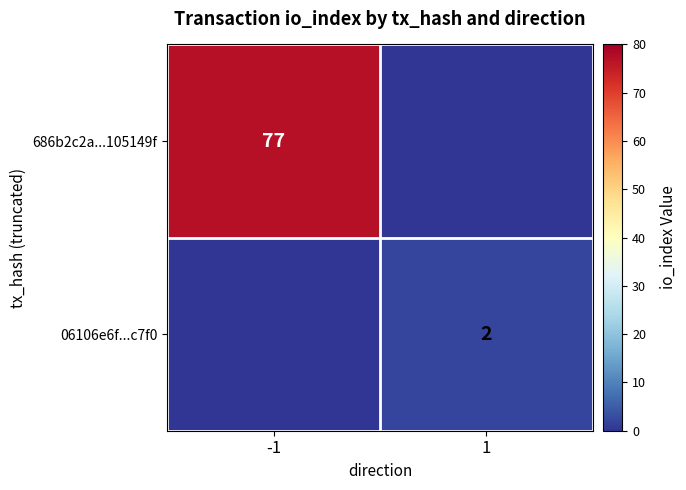

The value of 06106e6f...c7f0 at 1 is 2. True or false?

True